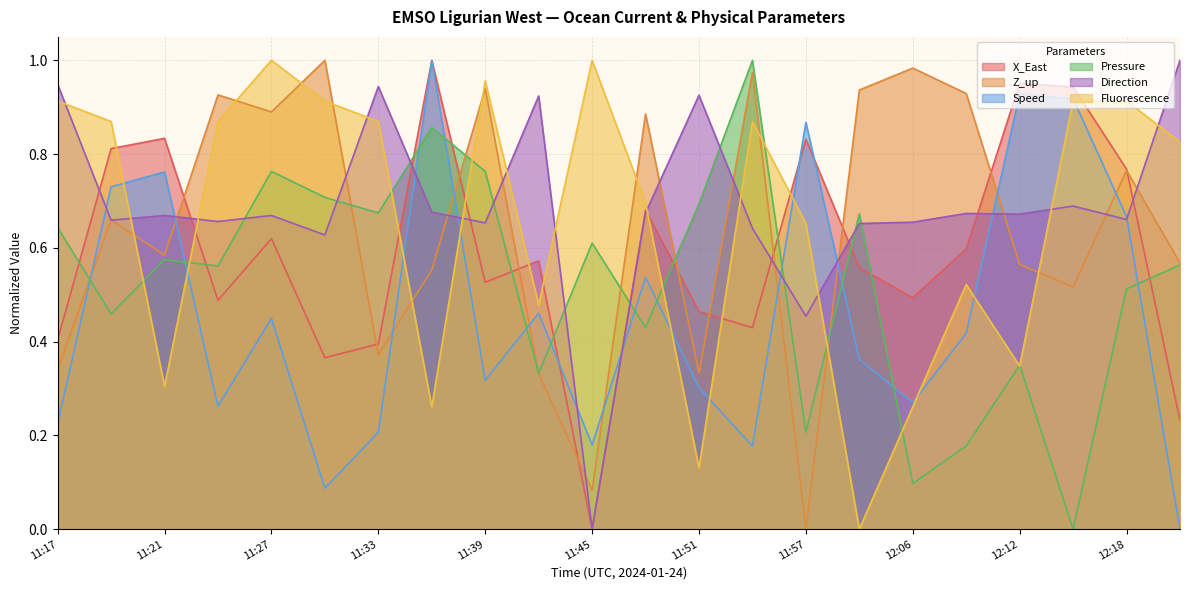

Where is Pressure nearest to the value 0?

12:15